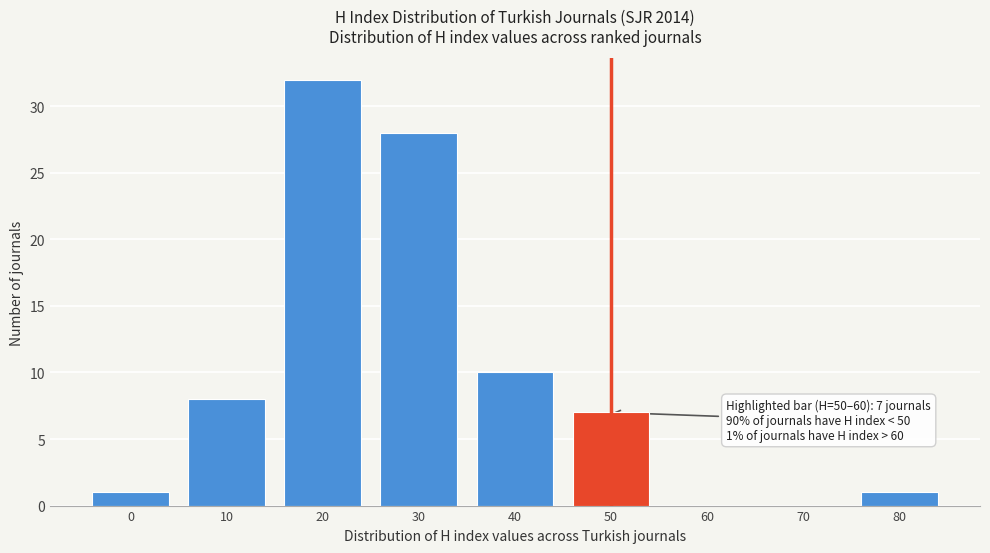

Reading right to left, what are all the values shown in this chart?

80=1	70=0	60=0	50=7	40=10	30=28	20=32	10=8	0=1